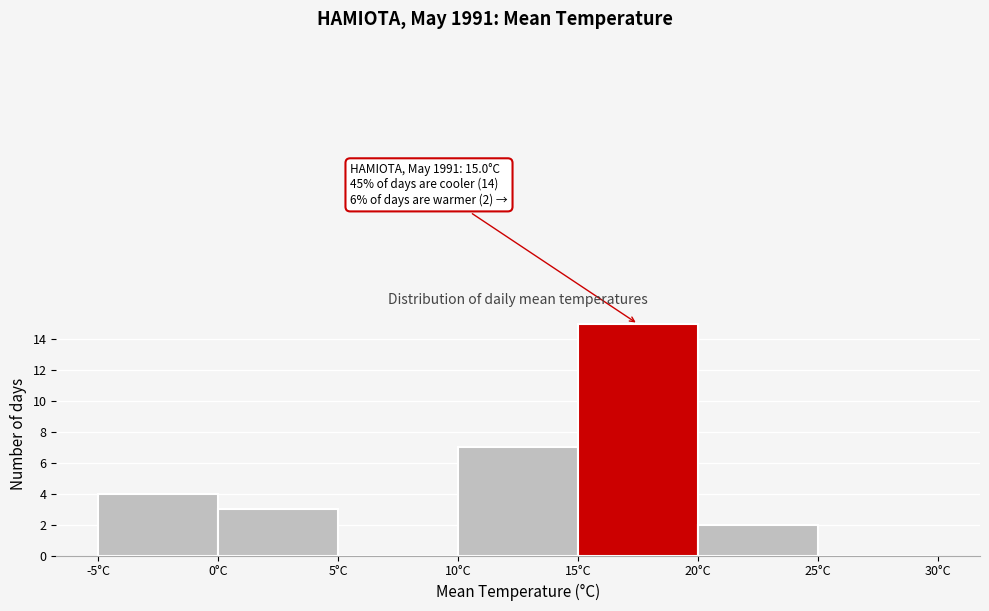

Over which range of the x-axis is the bar tallest?

15 to 20